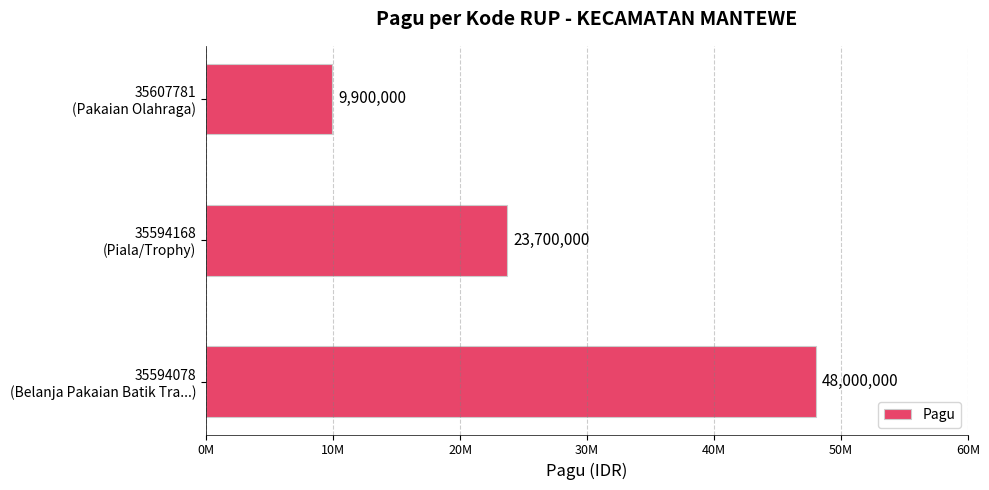

What is the difference between the maximum and minimum values?

38100000